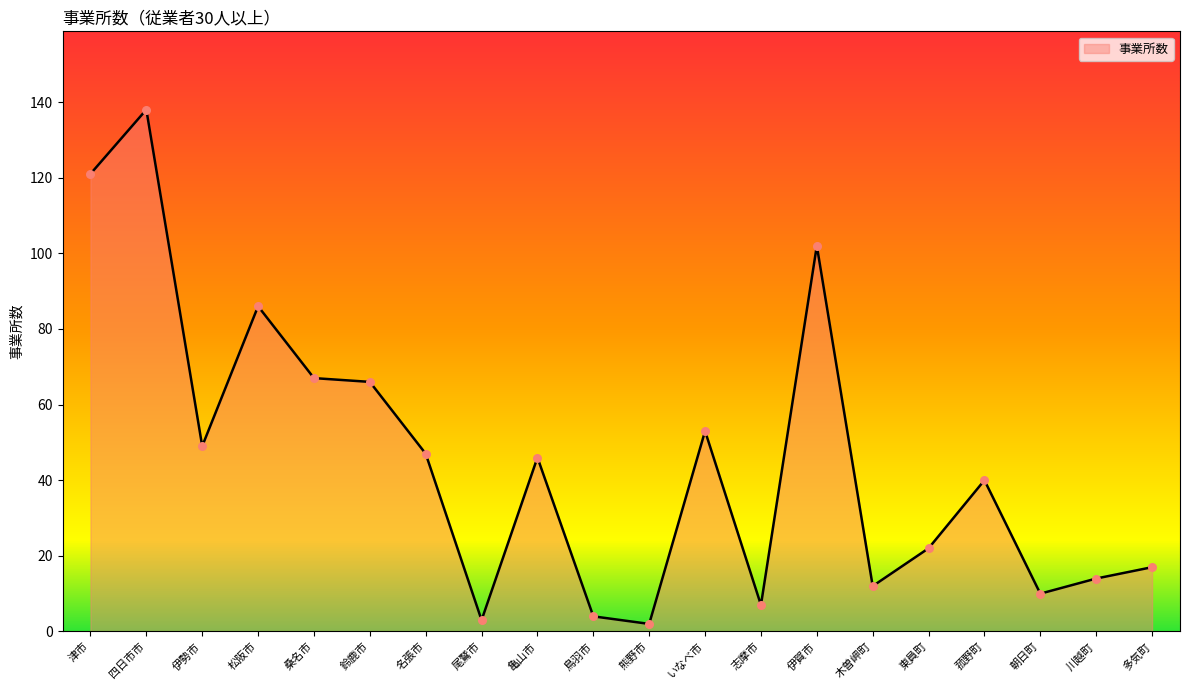

Which has a higher value, 四日市市 or 桑名市?

四日市市